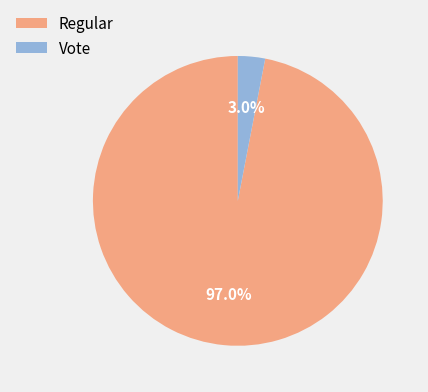

Which category has the smallest portion of the pie?

Vote